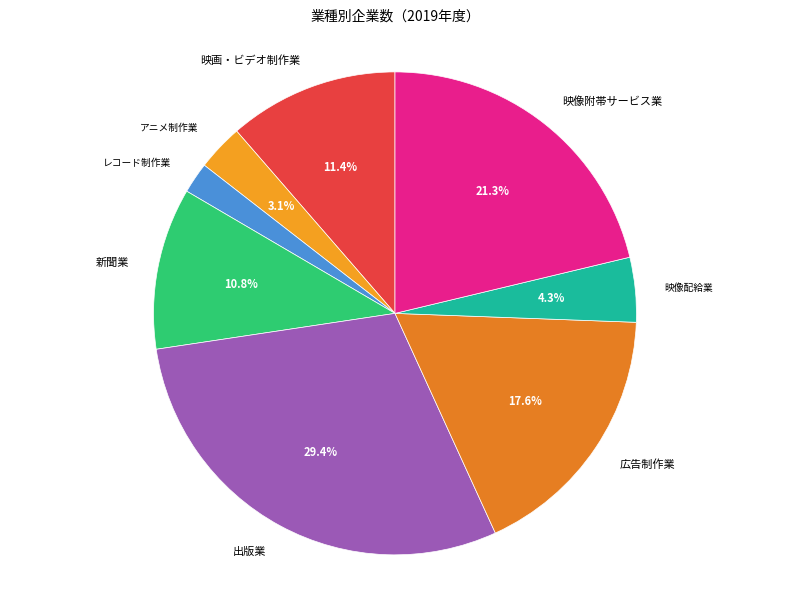

To the nearest percent, what is the difference between the largest and smallest slice percentages?

27%